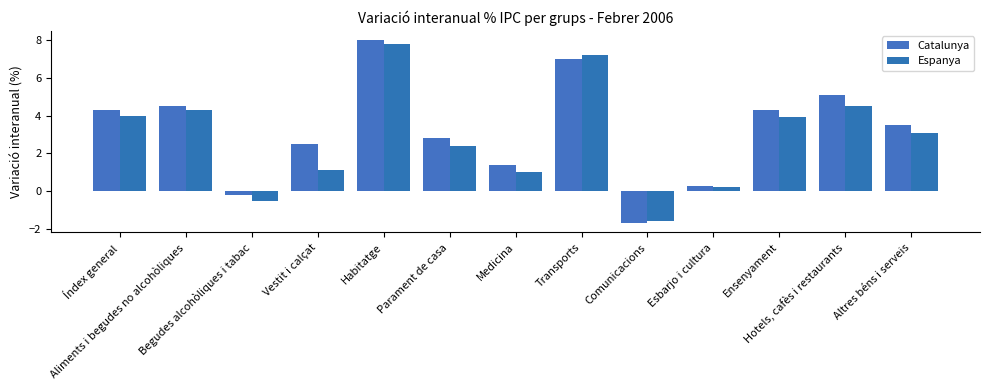

Read the Espanya value at Aliments i begudes no alcohòliques.

4.3